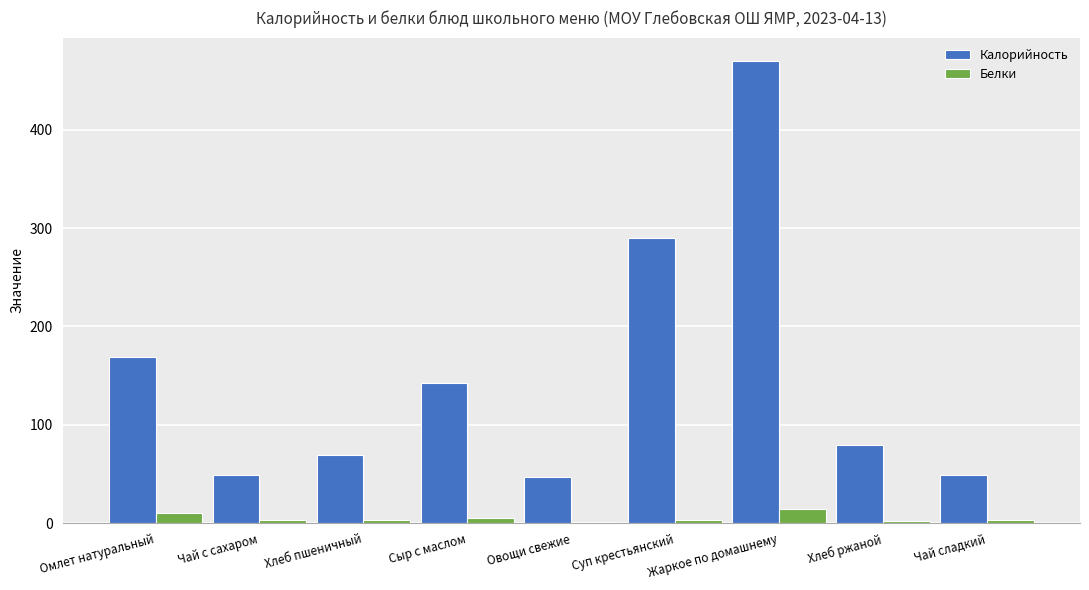

At which label does Белки reach its peak?

Жаркое по домашнему